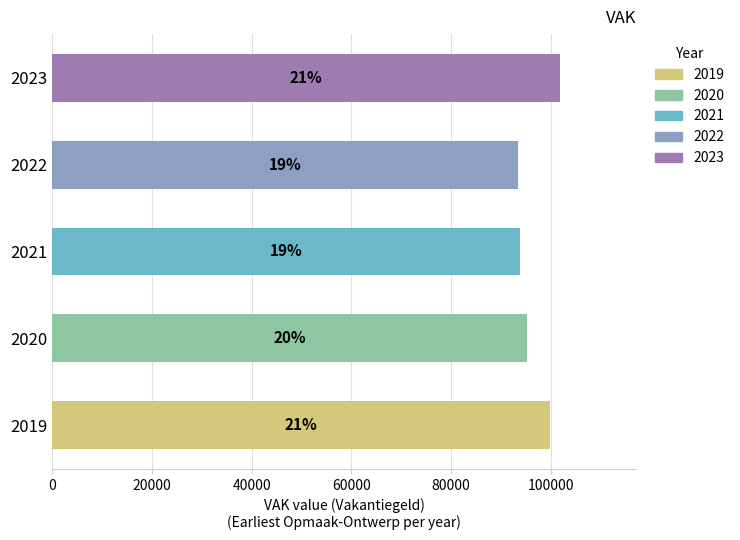

Does the chart contain any negative values?

No